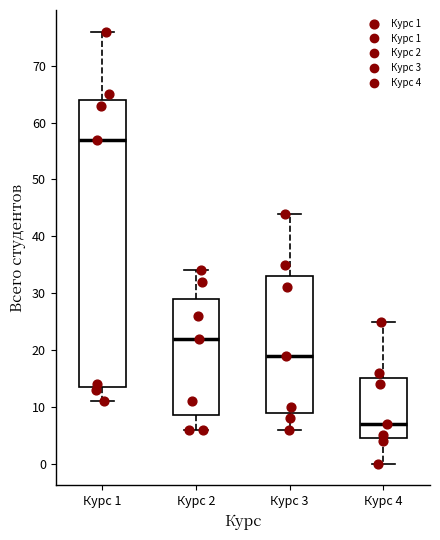

Which box is the tallest, from its lower edge to its upper edge?

Курс 1